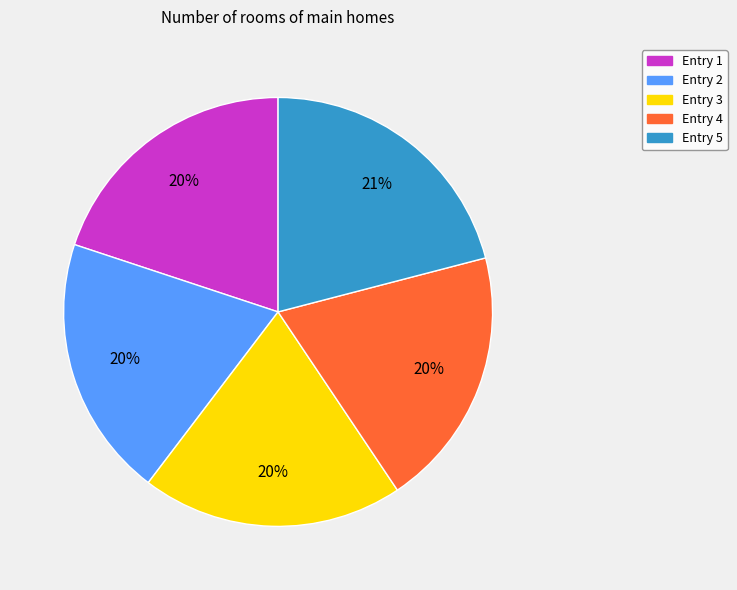

To the nearest percent, what percentage of the pie is Entry 2?

20%